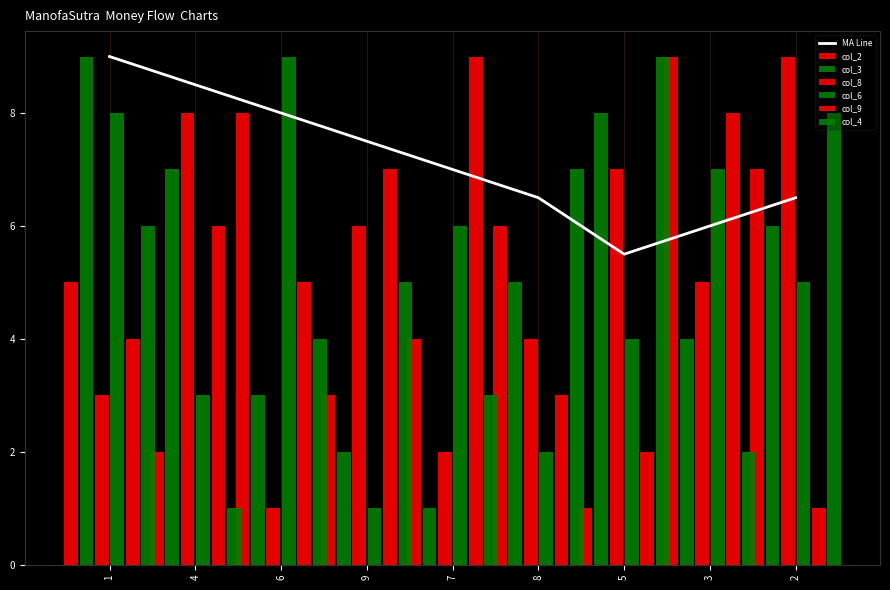

How many values in the col_9 series exceed 5?

4